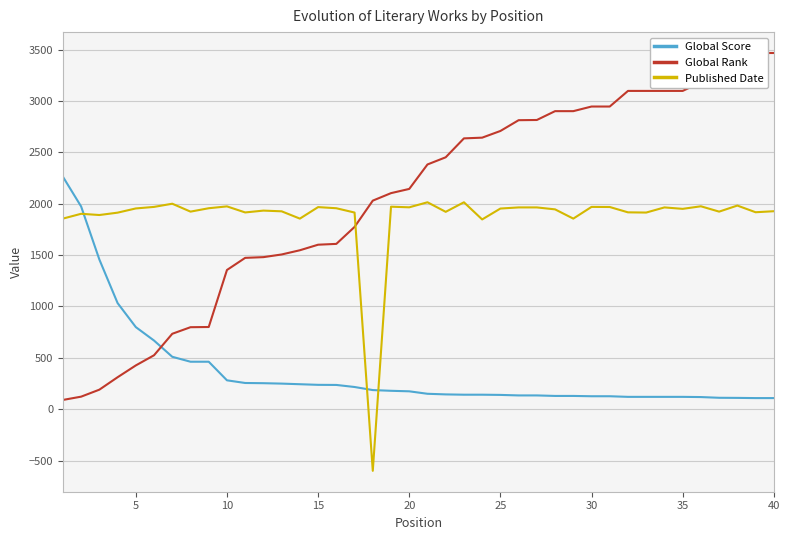

At how many categories does at least one series exceed 604?

40